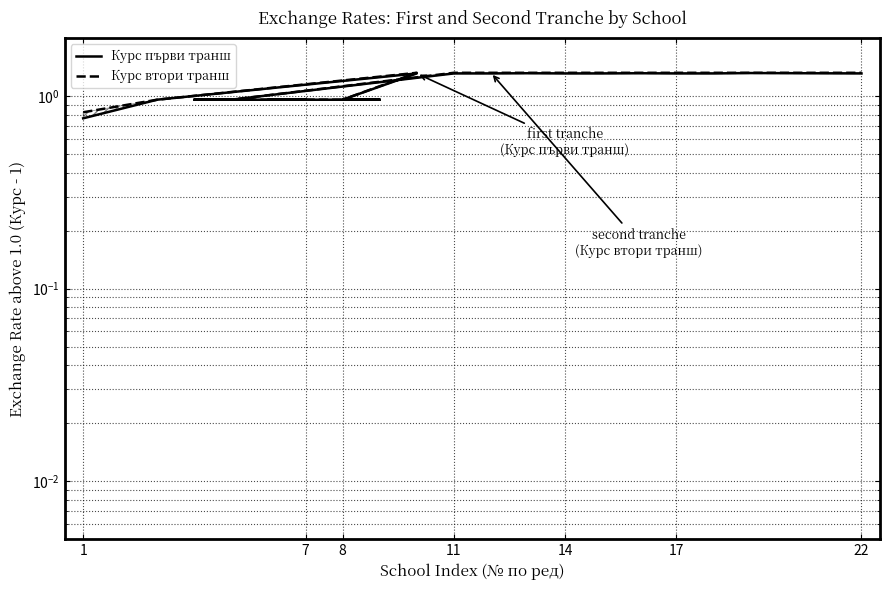

The value of Курс втори транш at 14 is 0.4. True or false?

False